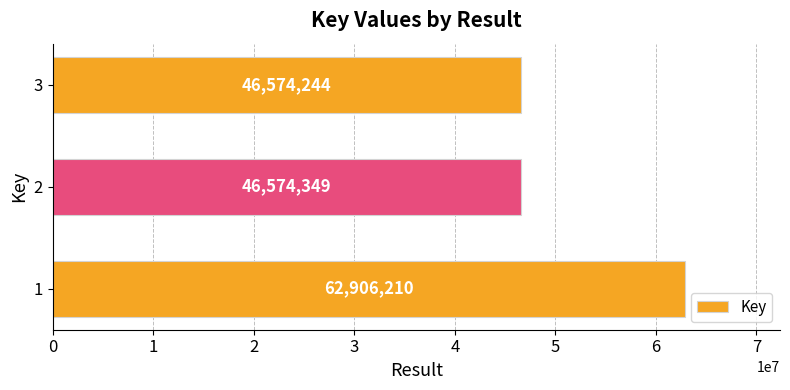

Reading bottom to top, what are all the values shown in this chart?

1=62906210	2=46574349	3=46574244